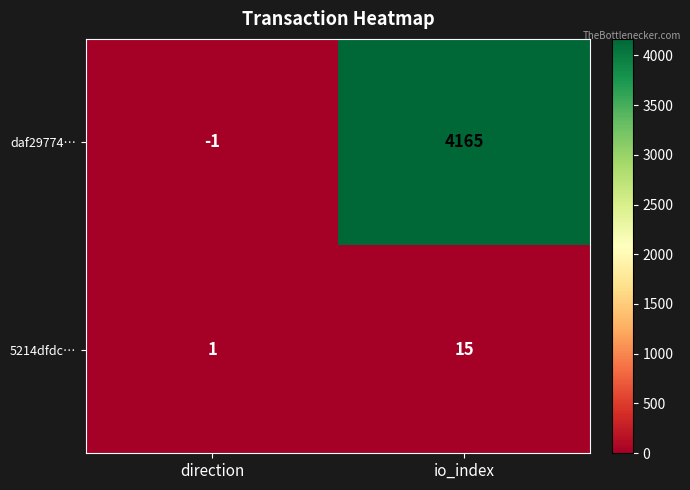

What is the sum of all daf29774… values?

4164